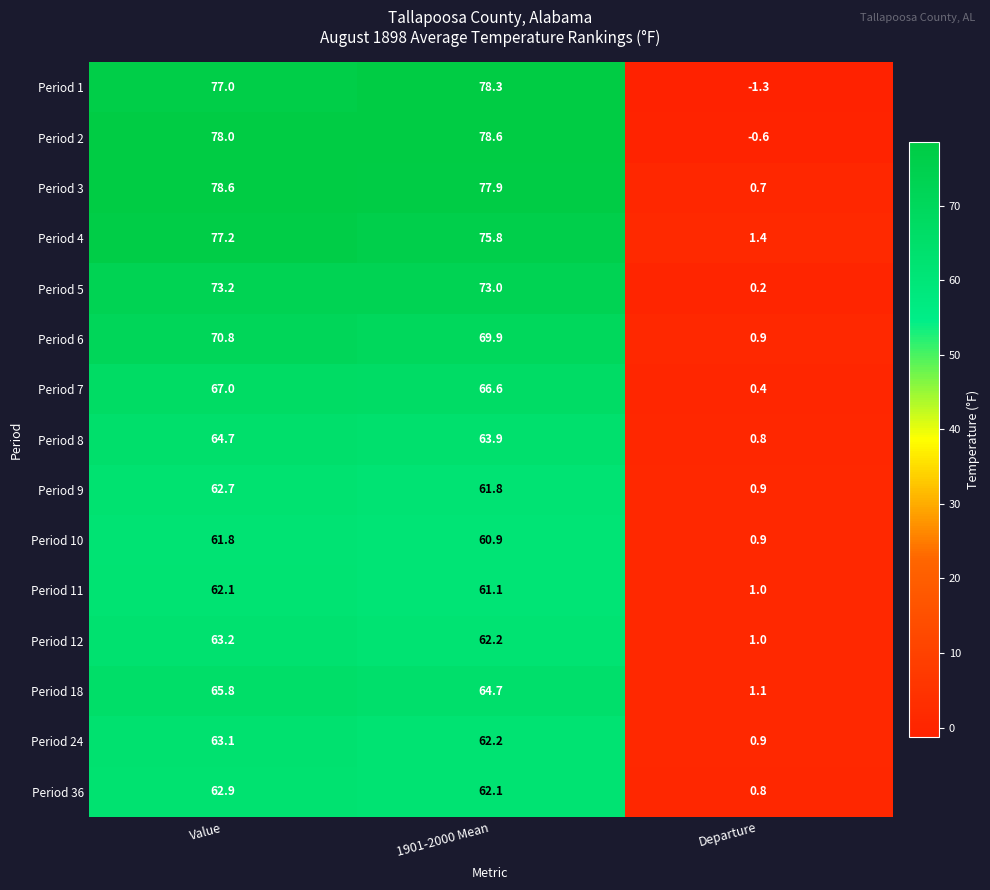

At which label does Period 5 first exceed 73?

Value